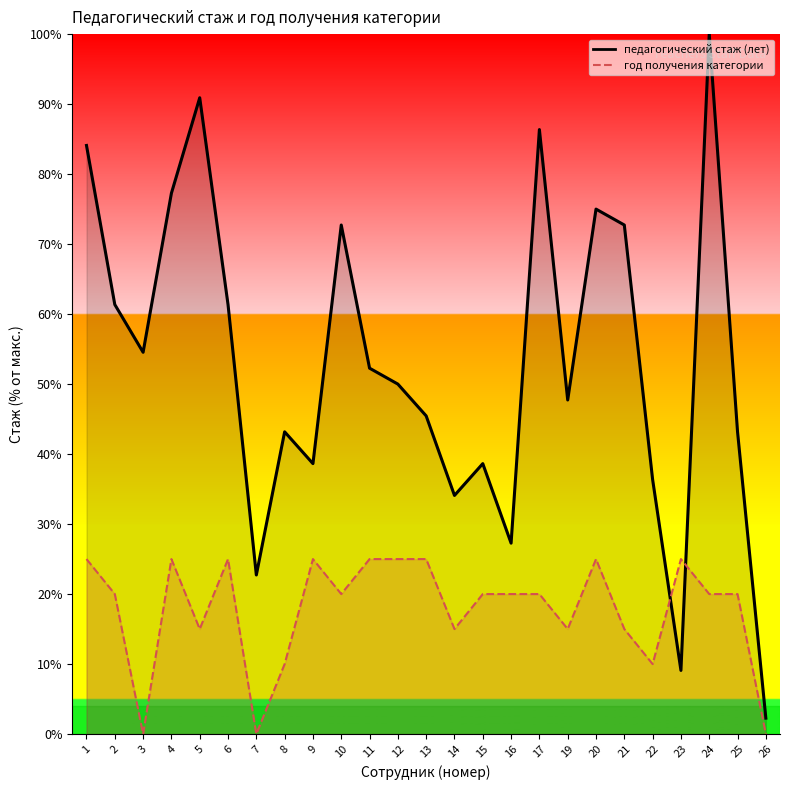

What is the change in value from 9 to 16?

-11.4